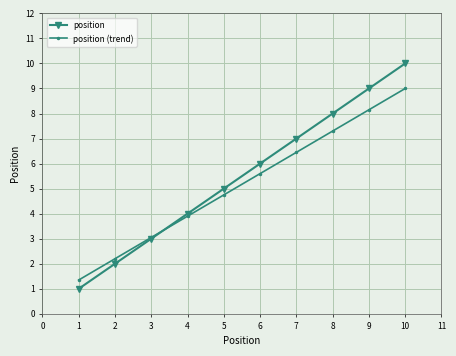

What are all the series names shown in the legend?

position, position (trend)